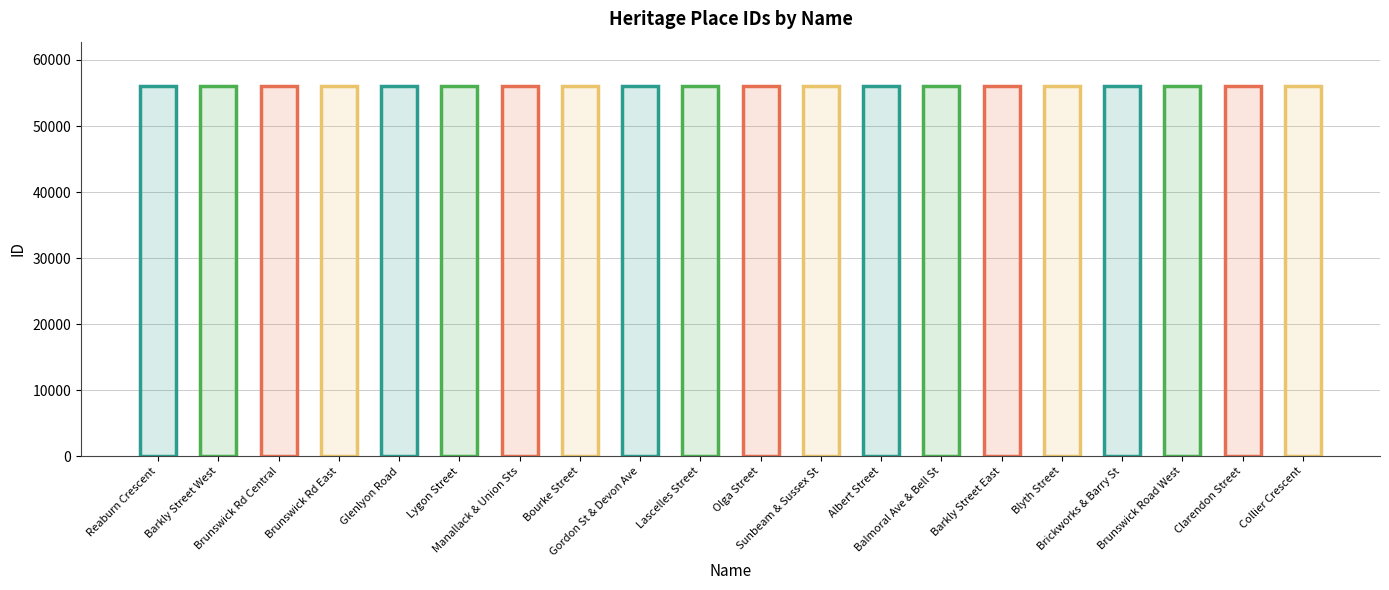

Reading left to right, list all the values displayed in this chart.

Reaburn Crescent=56026	Barkly Street West=56027	Brunswick Rd Central=56028	Brunswick Rd East=56029	Glenlyon Road=56030	Lygon Street=56031	Manallack & Union Sts=56032	Bourke Street=56035	Gordon St & Devon Ave=56036	Lascelles Street=56037	Olga Street=56038	Sunbeam & Sussex St=56039	Albert Street=56040	Balmoral Ave & Bell St=56041	Barkly Street East=56042	Blyth Street=56043	Brickworks & Barry St=56044	Brunswick Road West=56045	Clarendon Street=56047	Collier Crescent=56048